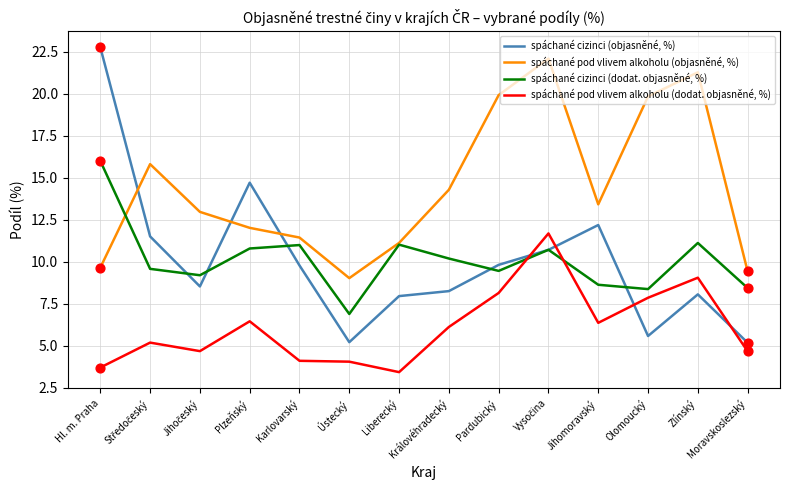

What is the total value across all series at Plzeňský?

43.9